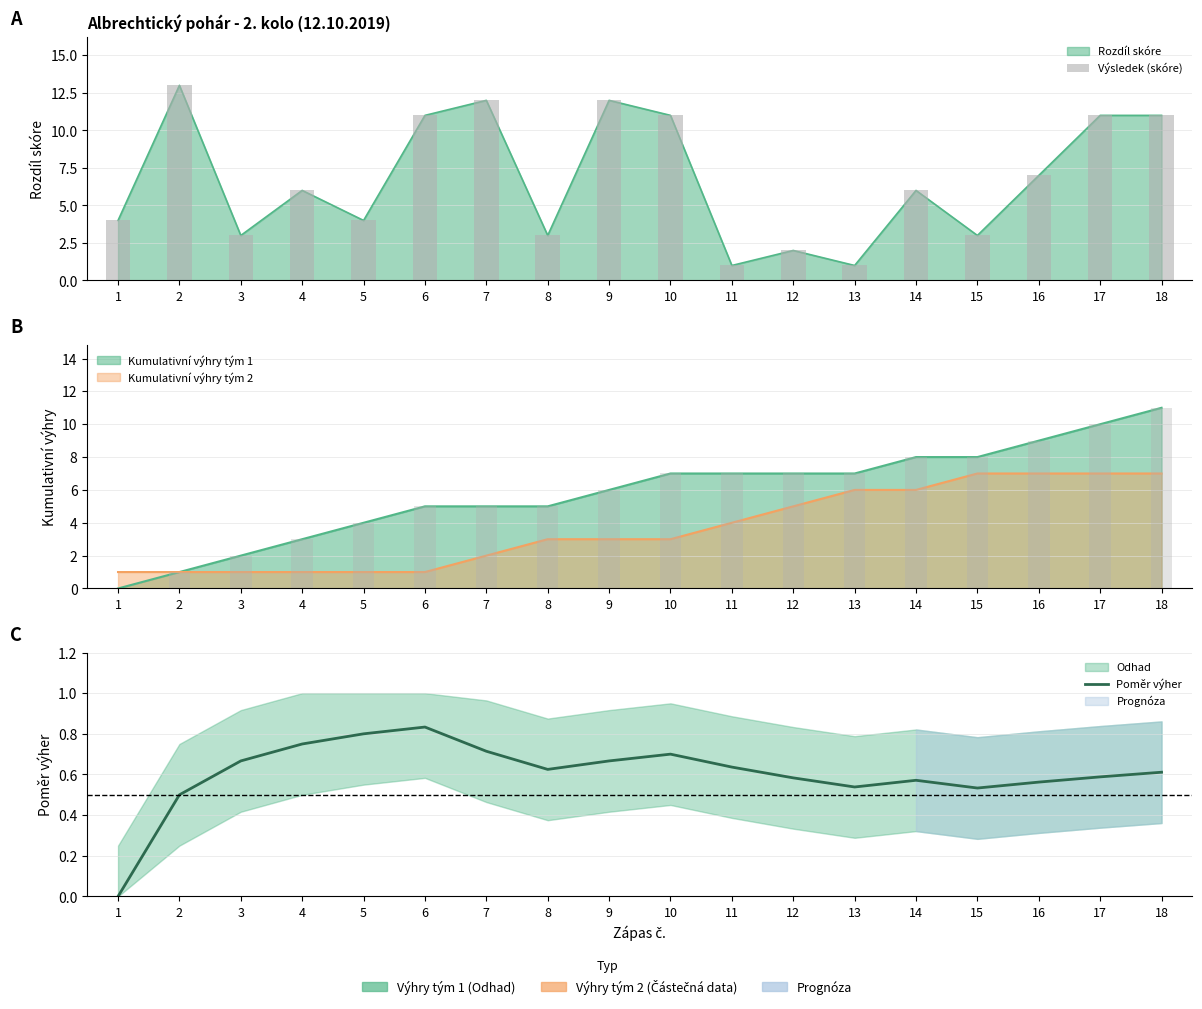

Between 13 and 16, which series saw the biggest shift?

Výsledek (skóre)